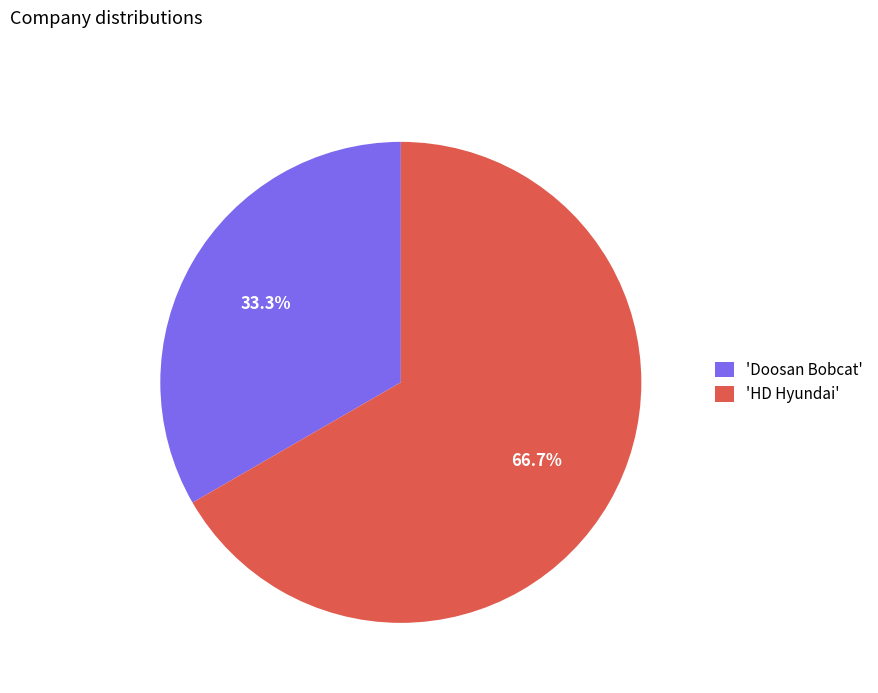

What is the majority slice?

'HD Hyundai'